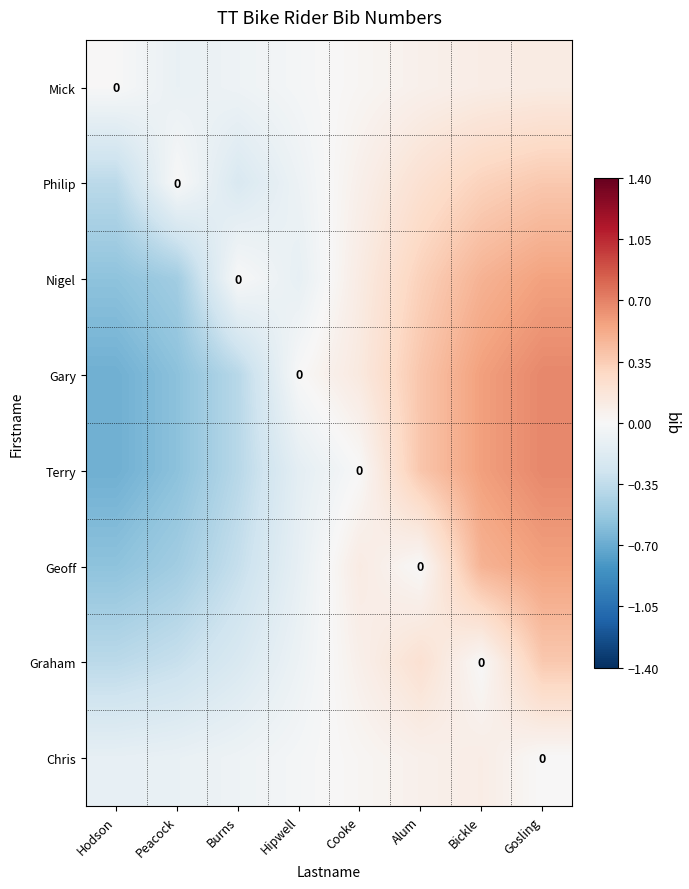

How many Terry values are between 0 and 1?

4